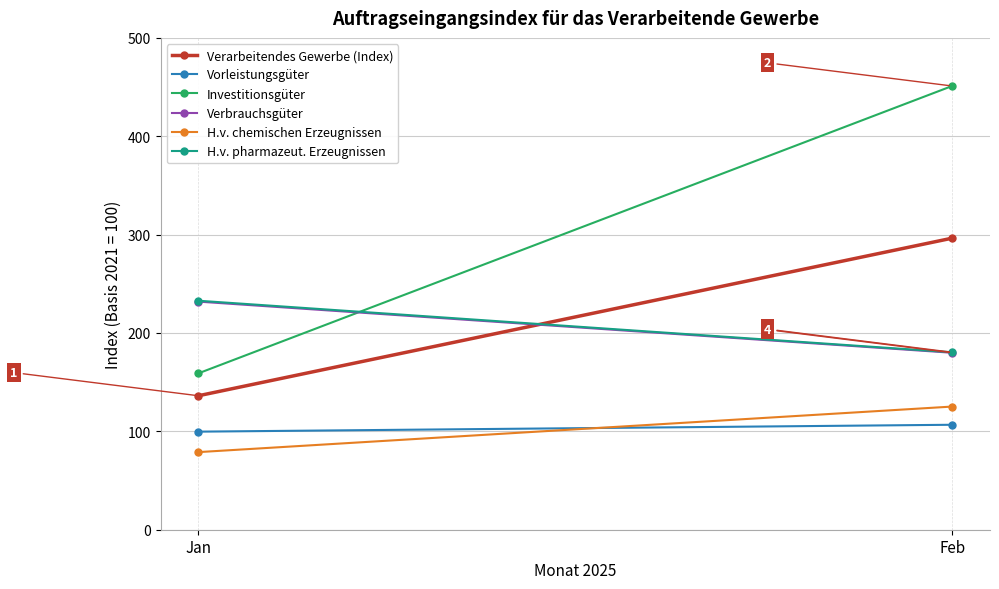

What is the difference between the highest and lowest values at Jan?

153.9